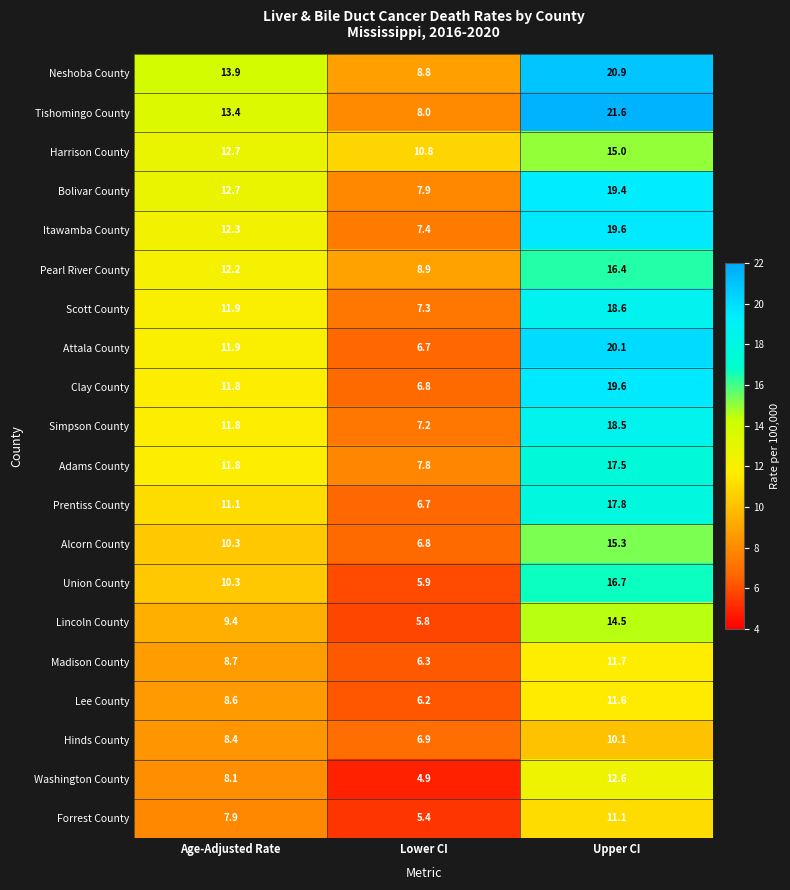

At which category does the chart reach its minimum across all series?

Lower CI